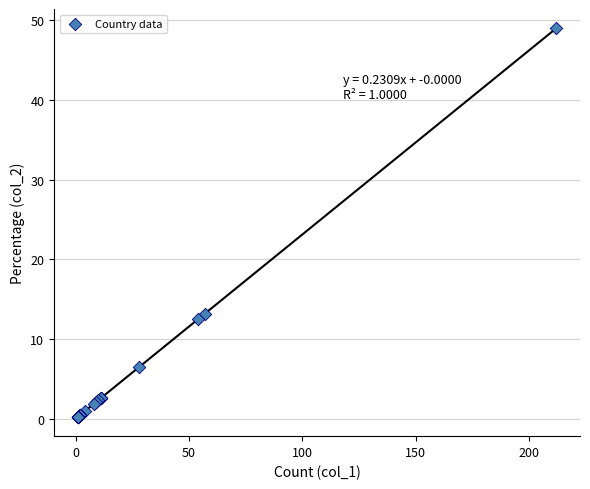

What Y value in the scatter plot is closest to 24?

13.2